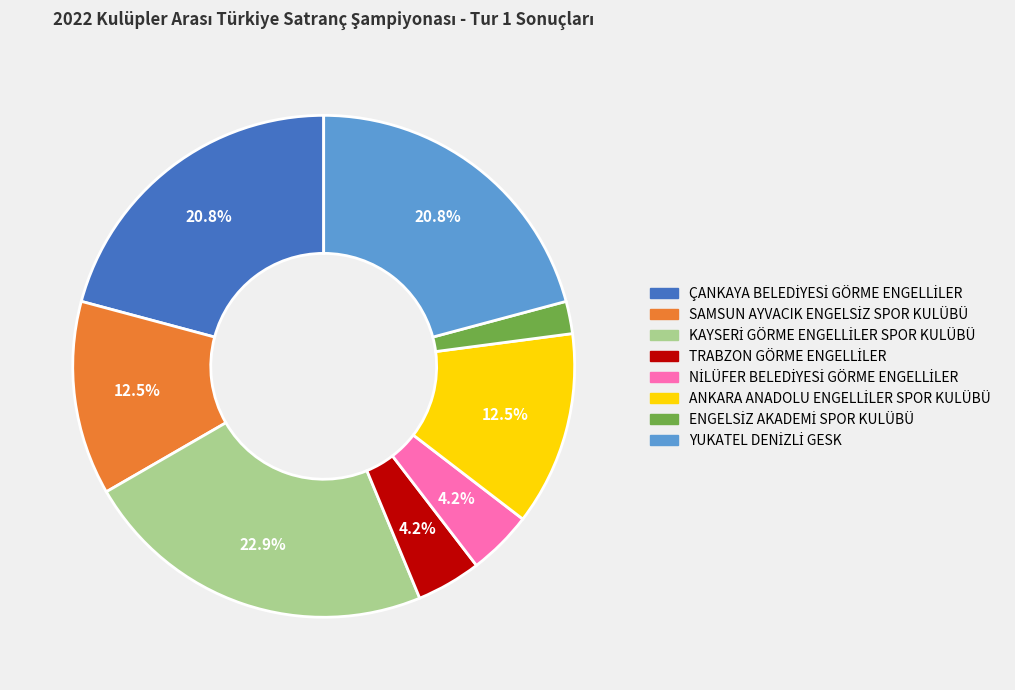

How many slices are in this pie chart?

8